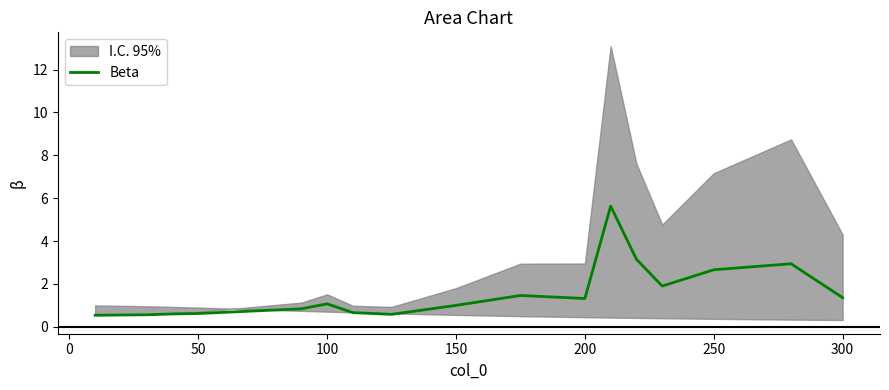

True or false: Beta has a value of 1.4 at 300.

True